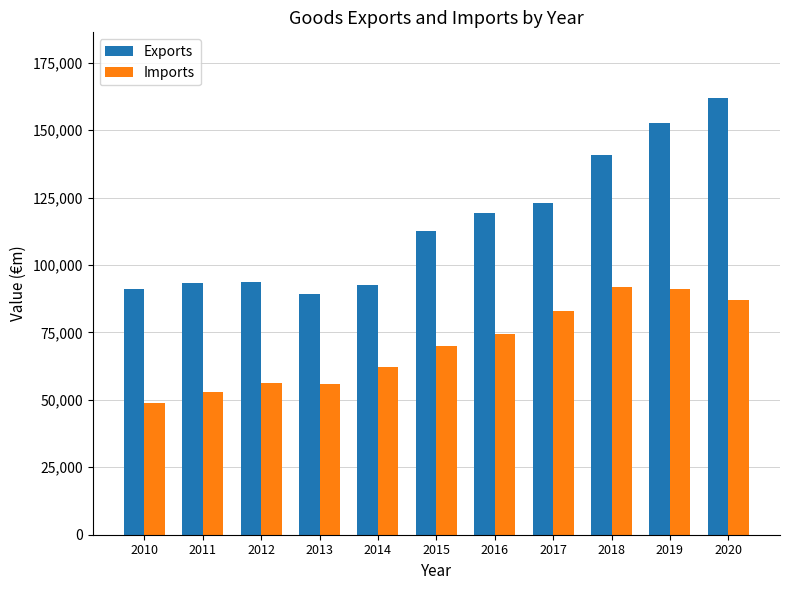

How many bars are there in each group?

2